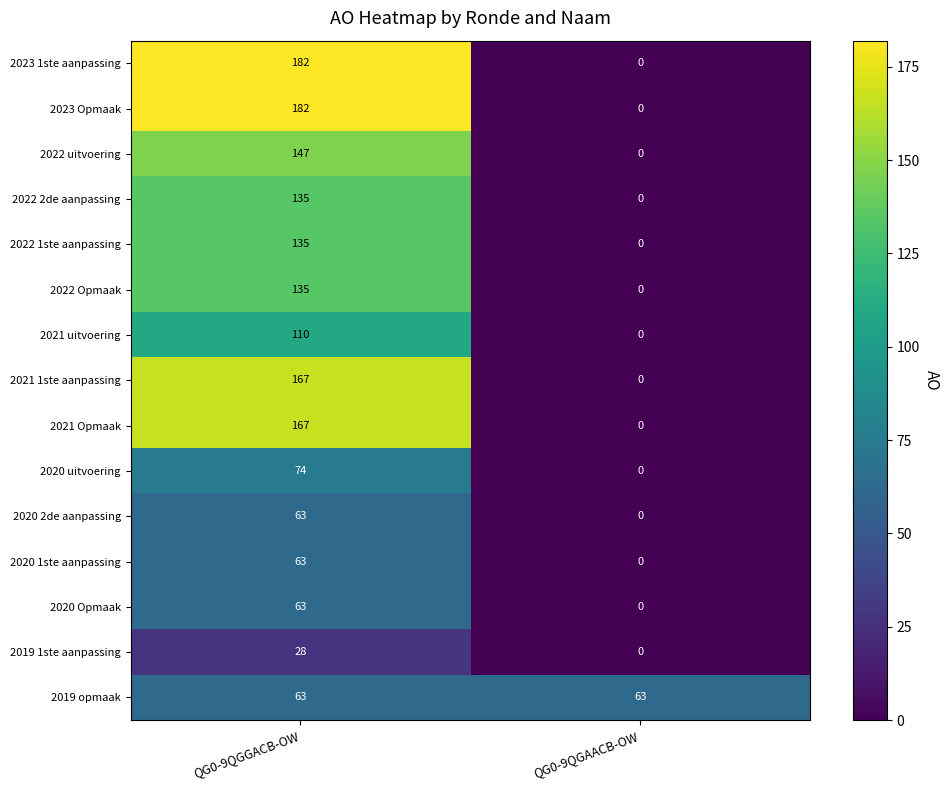

The 2020 uitvoering series shows 0 at QG0-9QGAACB-OW. True or false?

True